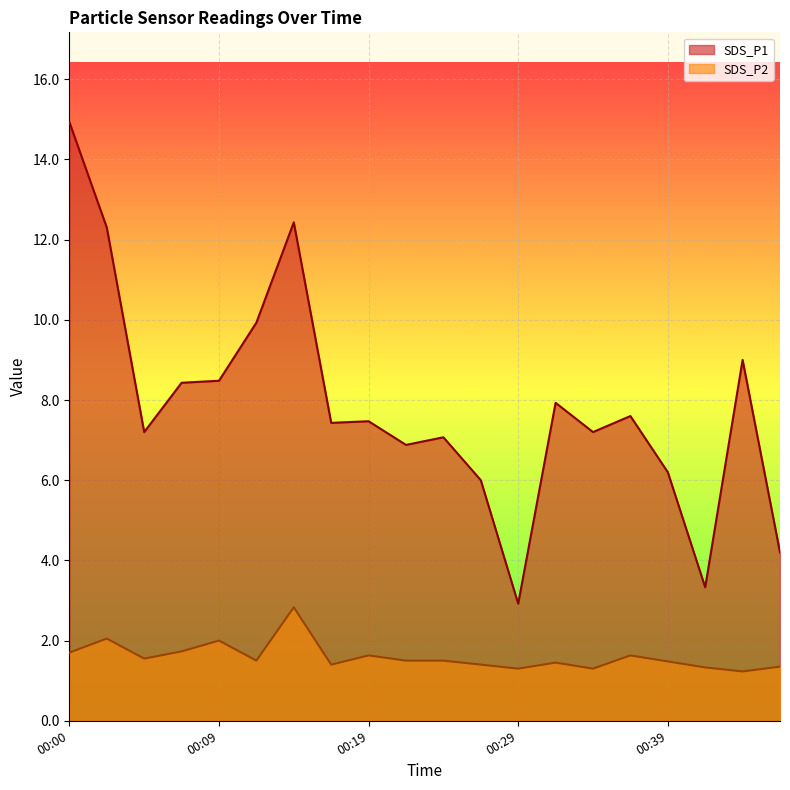

Rank the series by their average value, from lowest to highest.

SDS_P2, SDS_P1